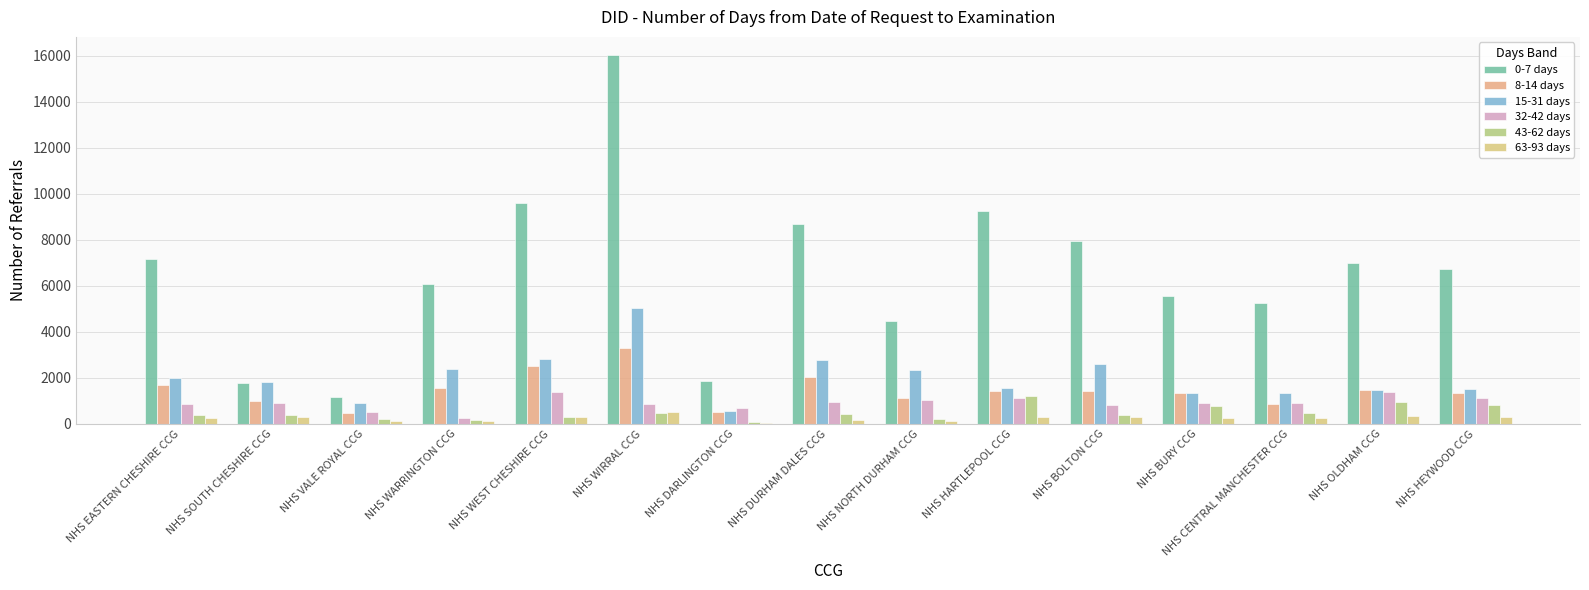

Which series has the widest spread of values?

0-7 days